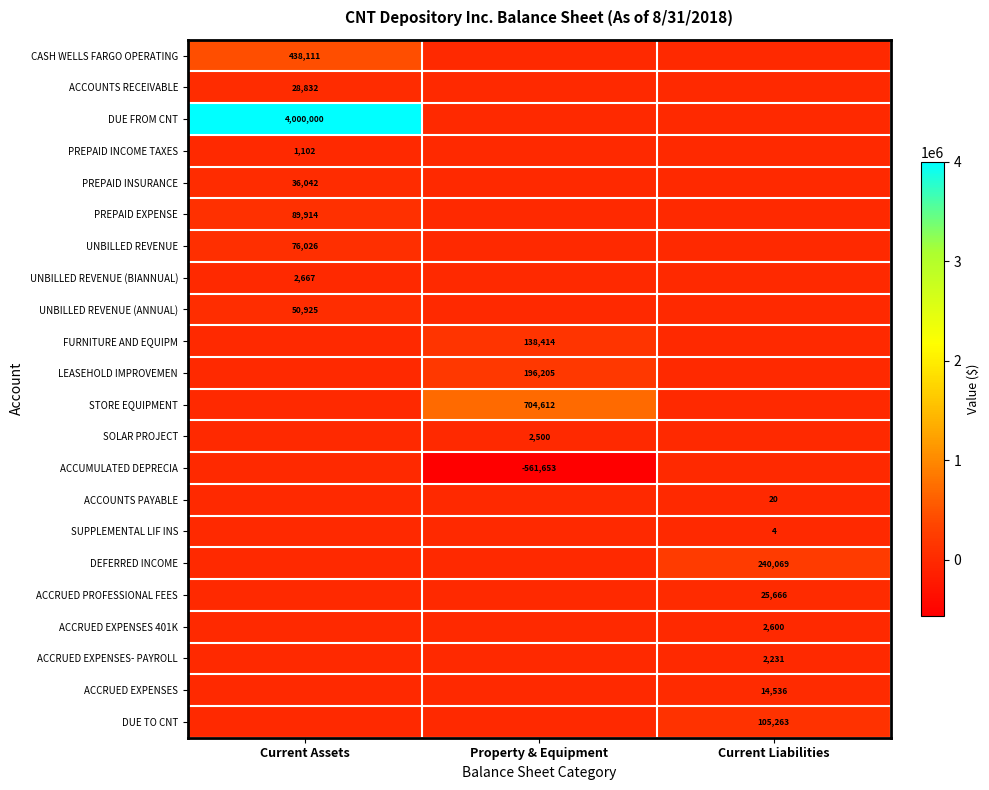

How many data points does each series have?

3